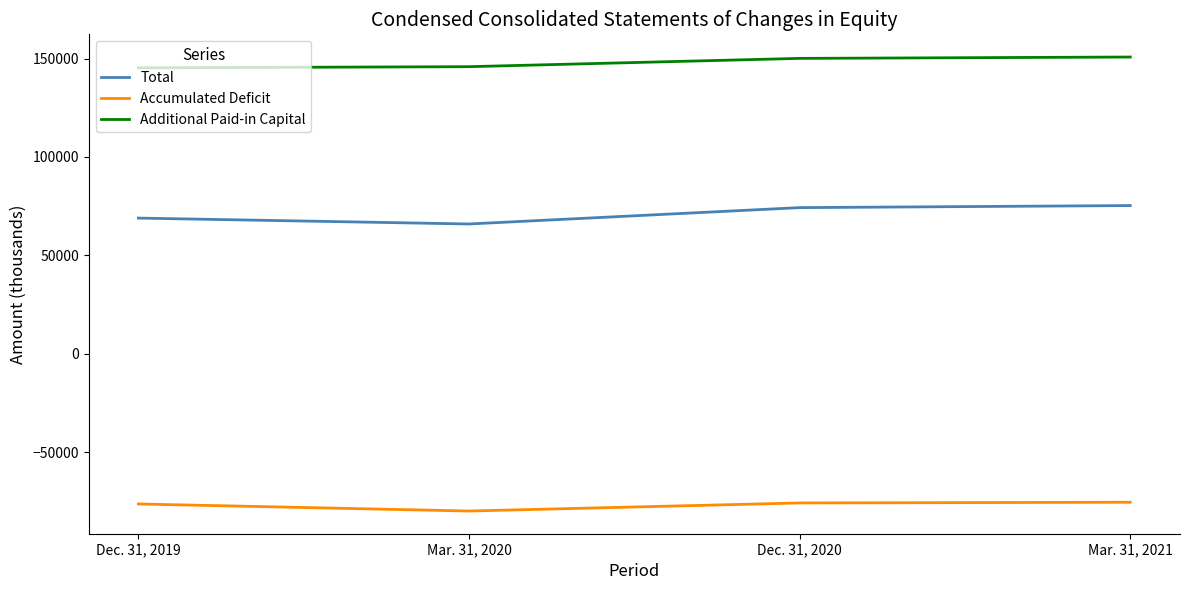

True or false: Additional Paid-in Capital and Total intersect in this chart.

False